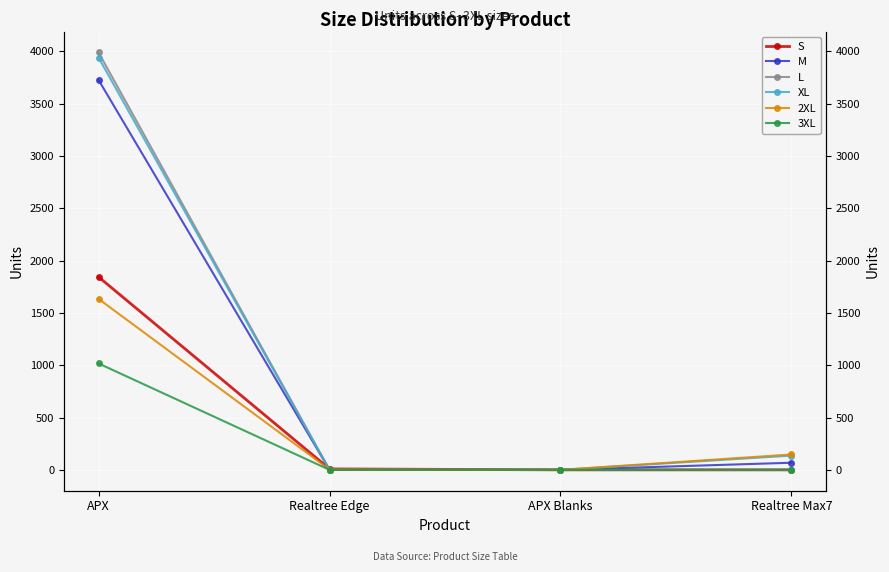

At which label does M first exceed 68?

APX